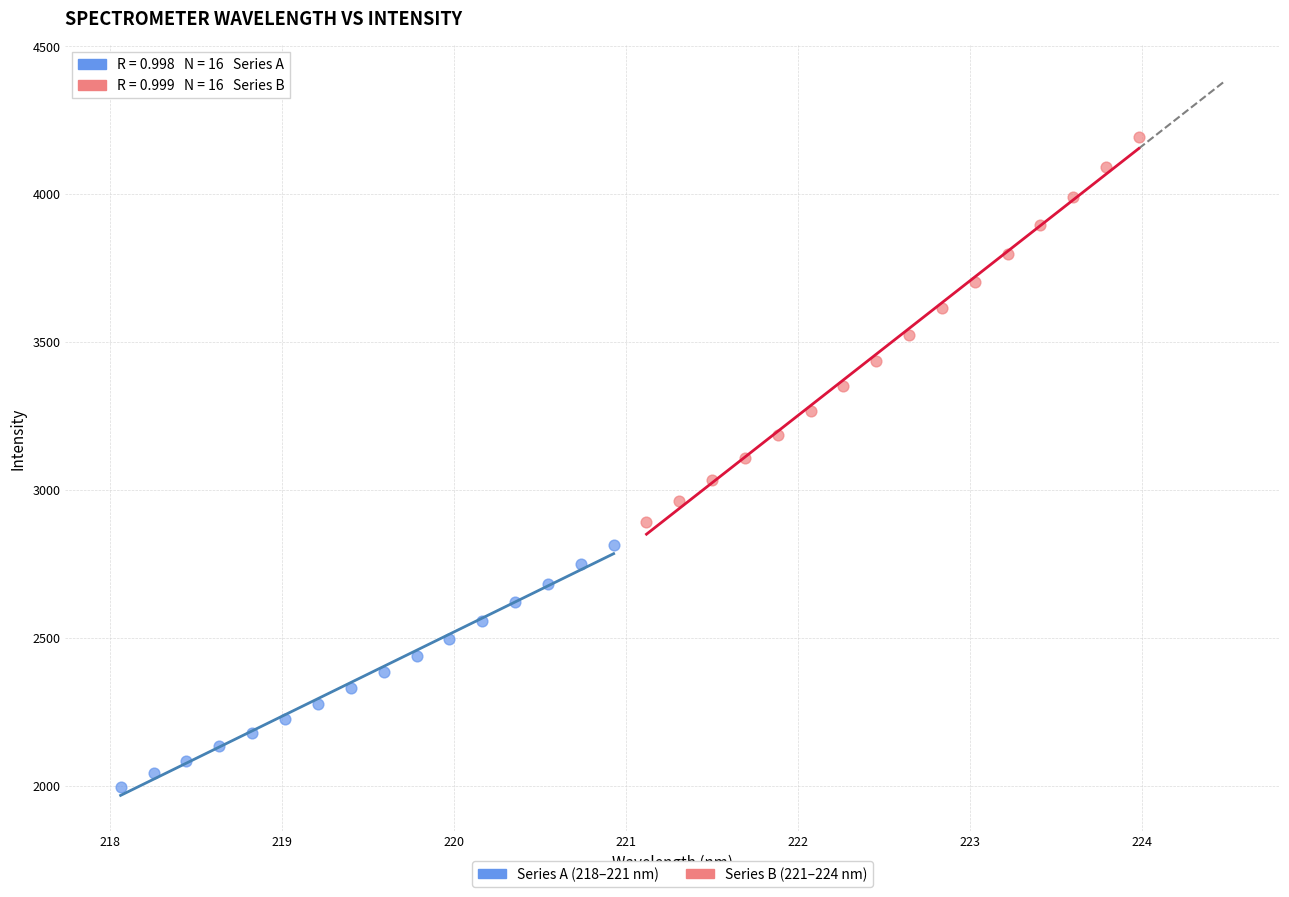

Which series reaches the minimum Y coordinate?

Series A (218–221 nm)